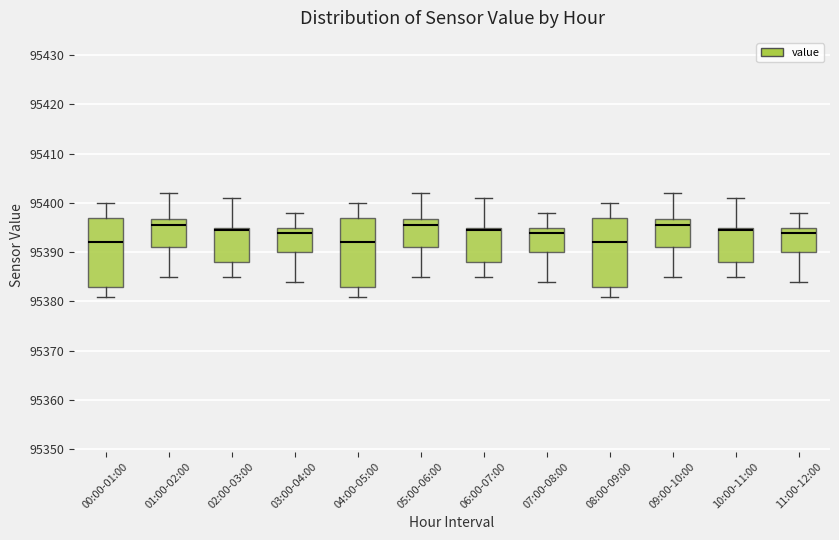

Reading left to right, transcribe this box plot: for each box, give where its median line is, the range the box spans, and where its two whiskers end, as read against the y-axis. The values are not printed on the chart, so give them approximately, as read against the axis.

00:00-01:00: median 95392, box 95383 to 95397, whiskers 95381 to 95400
01:00-02:00: median 95396, box 95391 to 95397, whiskers 95385 to 95402
02:00-03:00: median 95395 (just below the box's upper edge), box 95388 to 95395, whiskers 95385 to 95401
03:00-04:00: median 95394, box 95390 to 95395, whiskers 95384 to 95398
04:00-05:00: median 95392, box 95383 to 95397, whiskers 95381 to 95400
05:00-06:00: median 95396, box 95391 to 95397, whiskers 95385 to 95402
06:00-07:00: median 95395 (just below the box's upper edge), box 95388 to 95395, whiskers 95385 to 95401
07:00-08:00: median 95394, box 95390 to 95395, whiskers 95384 to 95398
08:00-09:00: median 95392, box 95383 to 95397, whiskers 95381 to 95400
09:00-10:00: median 95396, box 95391 to 95397, whiskers 95385 to 95402
10:00-11:00: median 95395 (just below the box's upper edge), box 95388 to 95395, whiskers 95385 to 95401
11:00-12:00: median 95394, box 95390 to 95395, whiskers 95384 to 95398